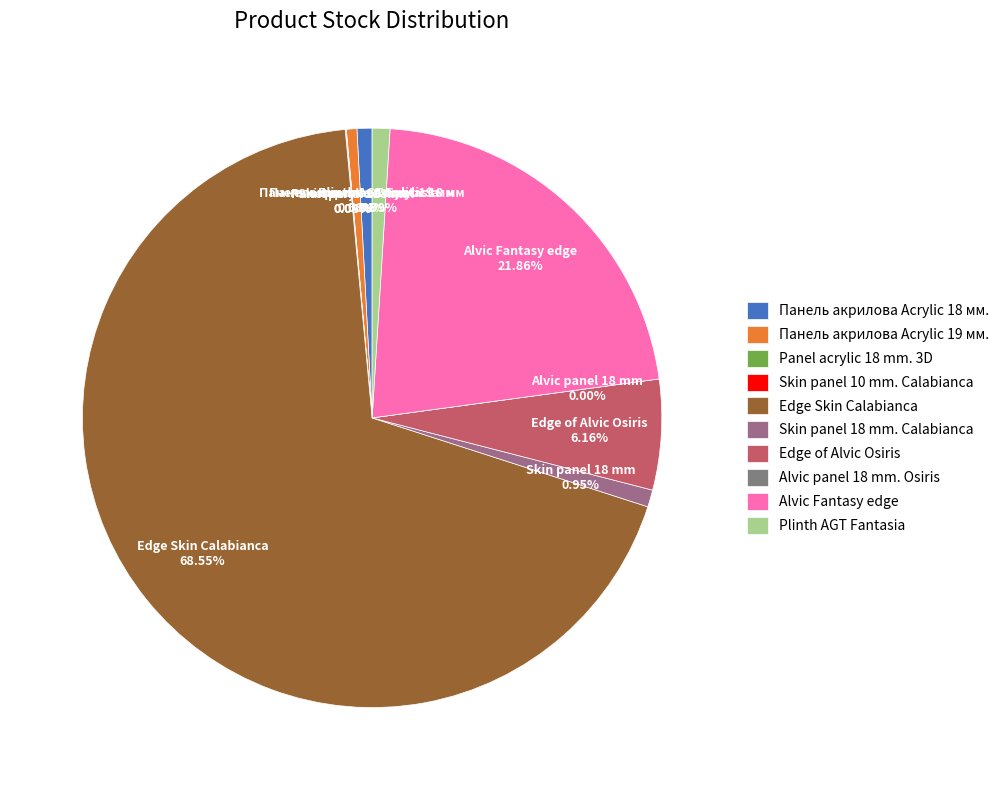

The Panel acrylic 18 mm. 3D slice represents 13% of the pie. True or false?

False